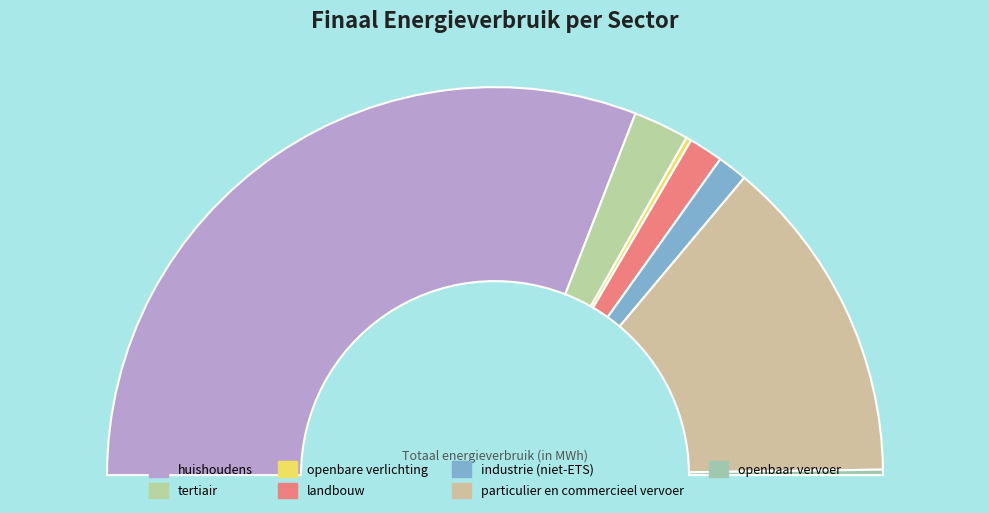

What portion of the pie excludes landbouw?

97.2%